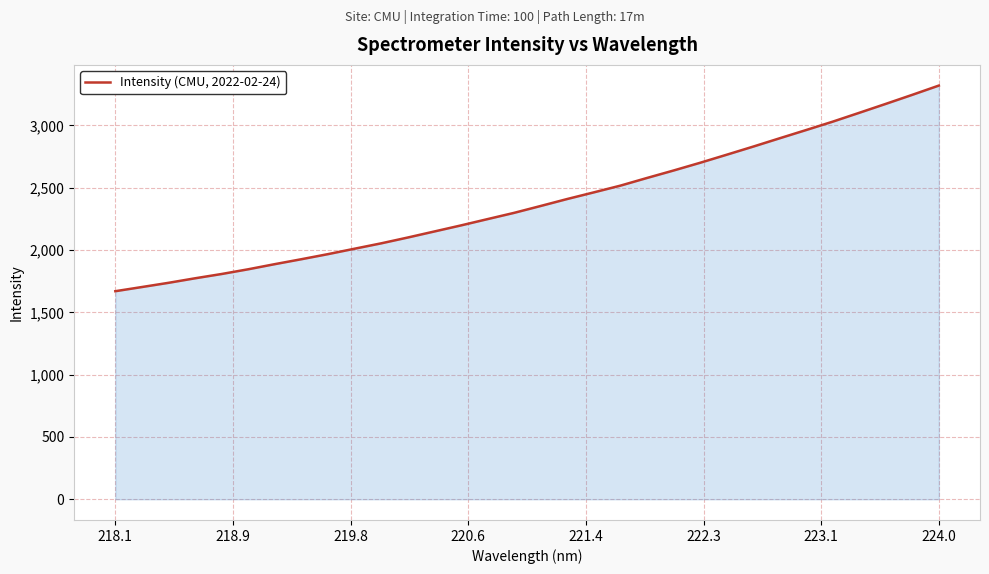

What is the difference between the maximum and minimum values?

1649.7